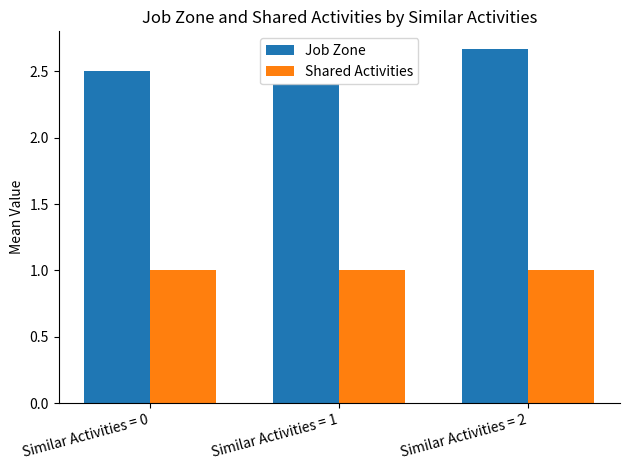

Between Similar Activities = 0 and Similar Activities = 2, which series saw the biggest shift?

Job Zone